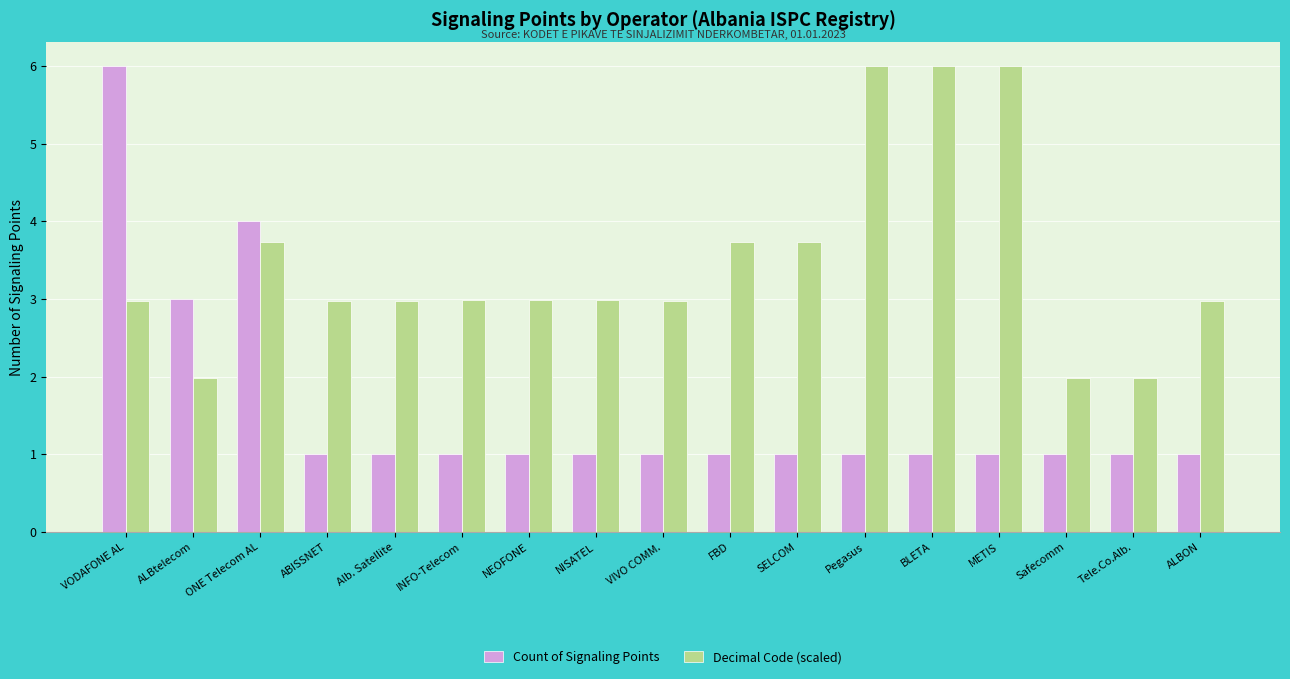

What is the average value of the Decimal Code (scaled) series?

3.5